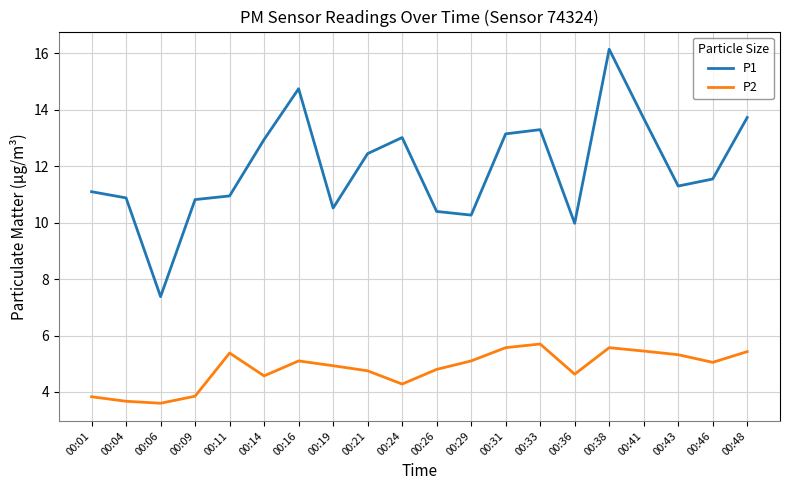

At 00:11, list the series in order from largest to smallest.

P1, P2